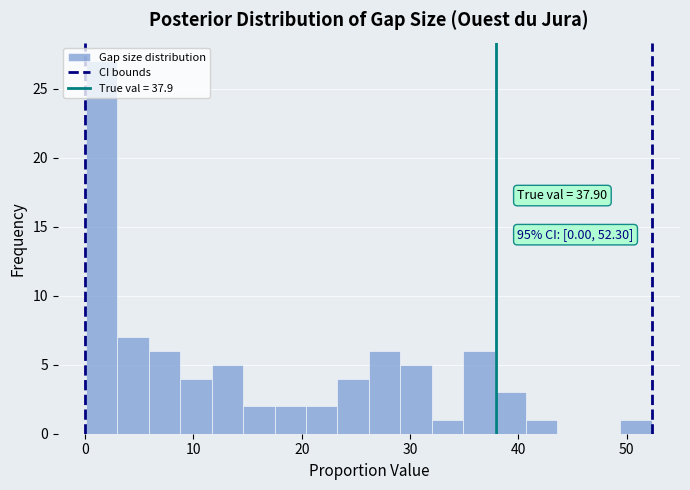

Around what value on the x-axis is the tallest bar? Give the approximate position of its centre, as read against the axis.

2